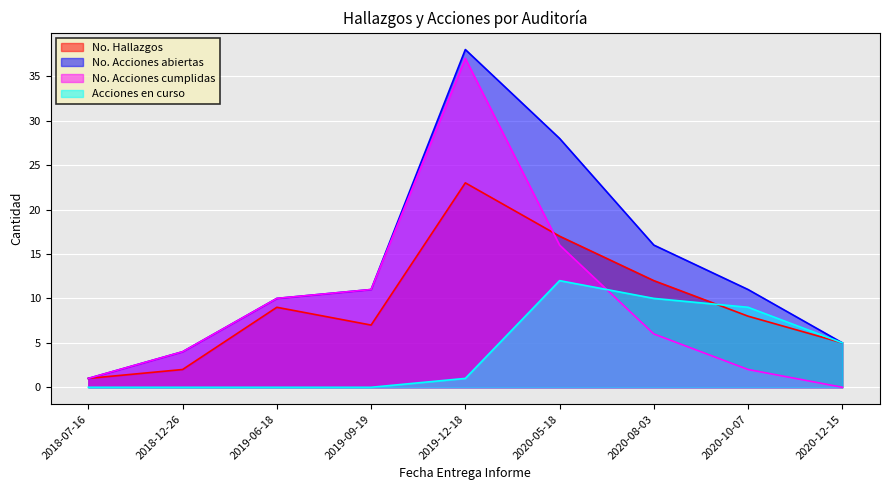

Which category has the lowest value in the No. Hallazgos series?

2018-07-16